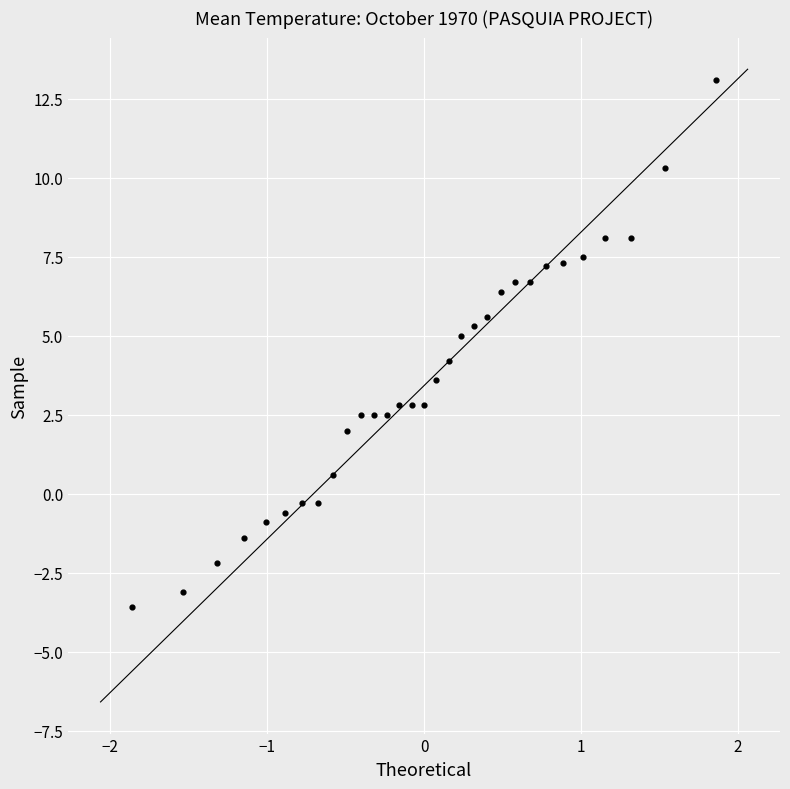

What is the range of Y values (max minus min)?

16.7